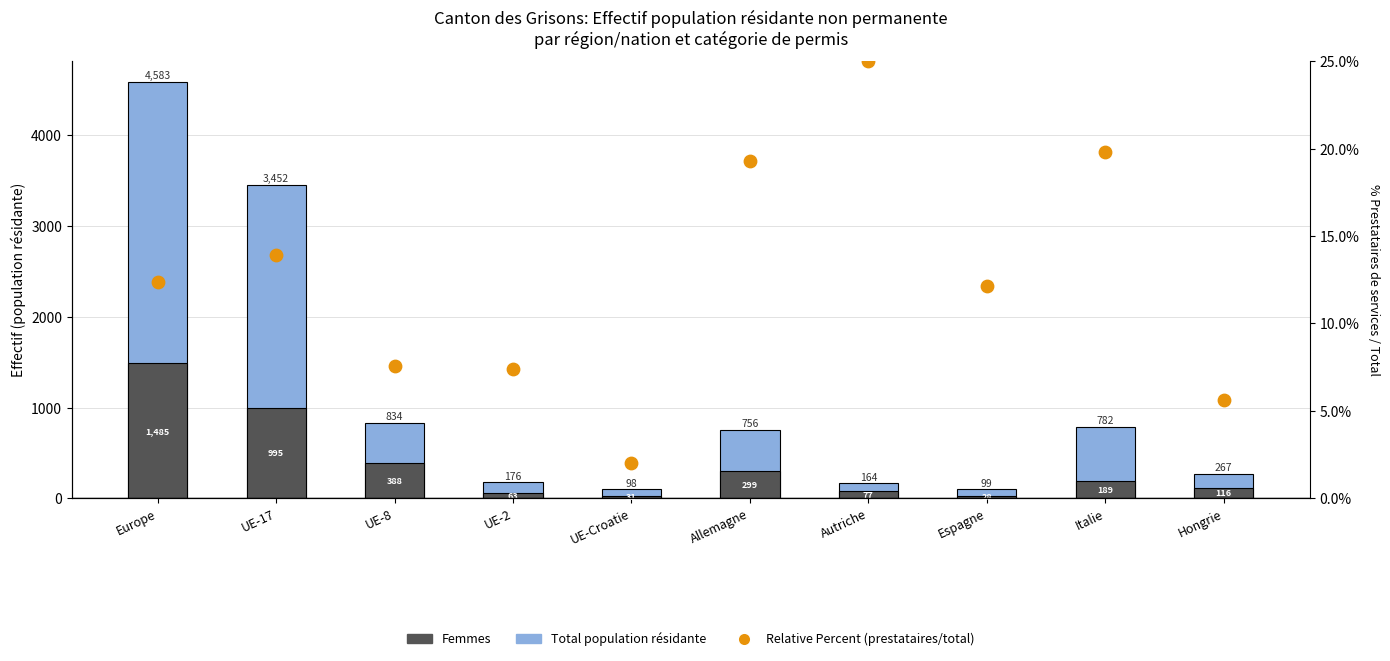

At how many categories does at least one series exceed 1269?

2